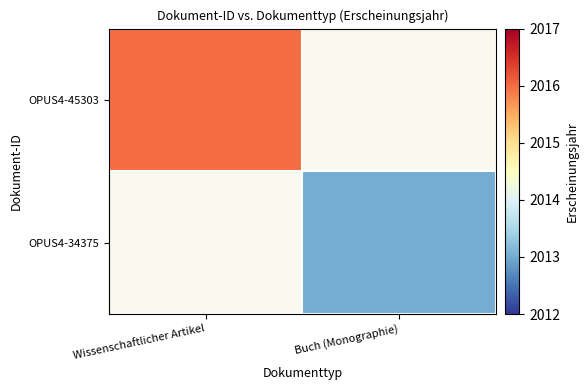

The value of OPUS4-45303 at Wissenschaftlicher Artikel is 428.5. True or false?

False